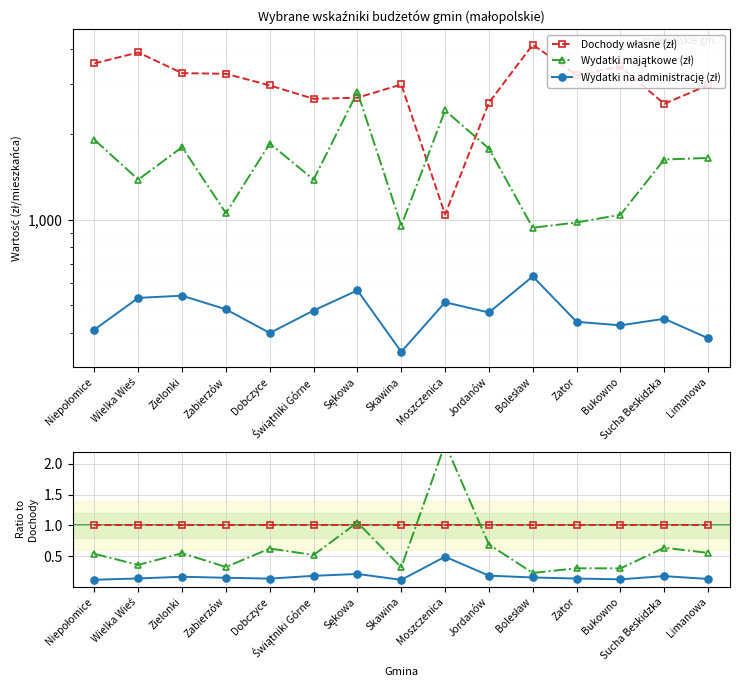

Which series has the widest spread of values?

Wydatki majątkowe (zł)